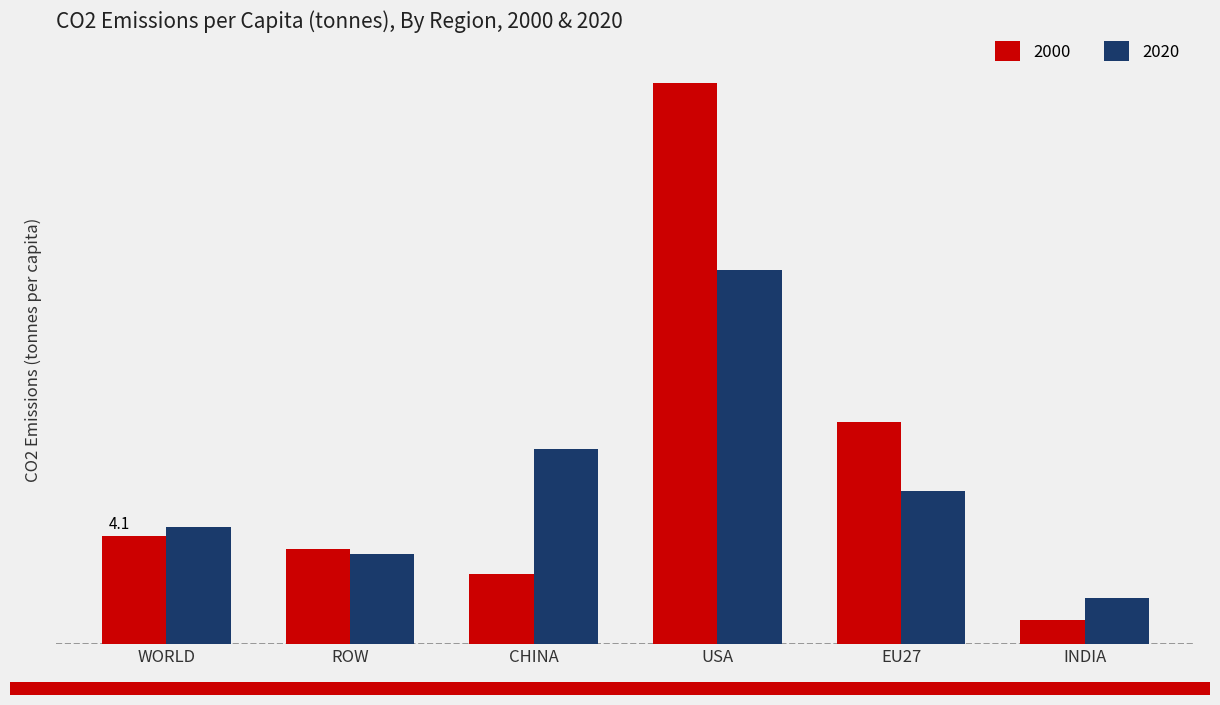

Are the bars grouped side by side (vs. stacked)?

Yes